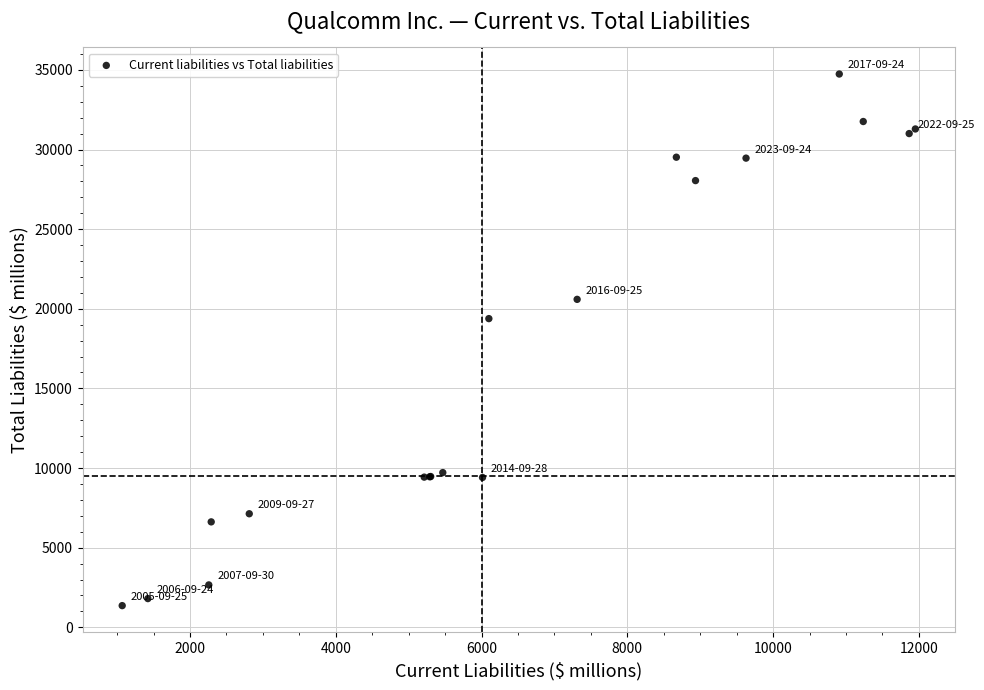

What Y value in the scatter plot is closest to 18050?

19382